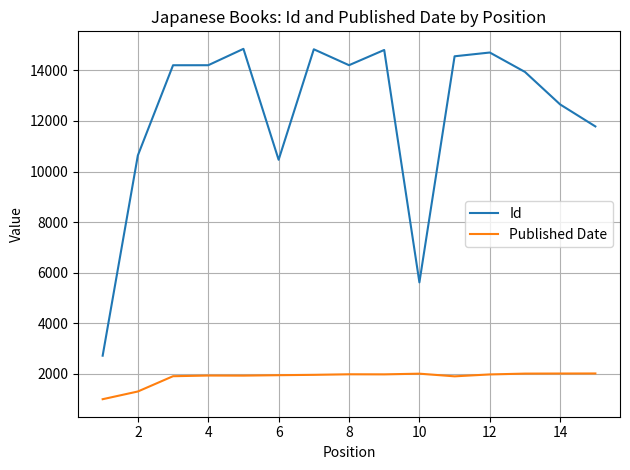

What is the highest value of the Published Date series?

2019